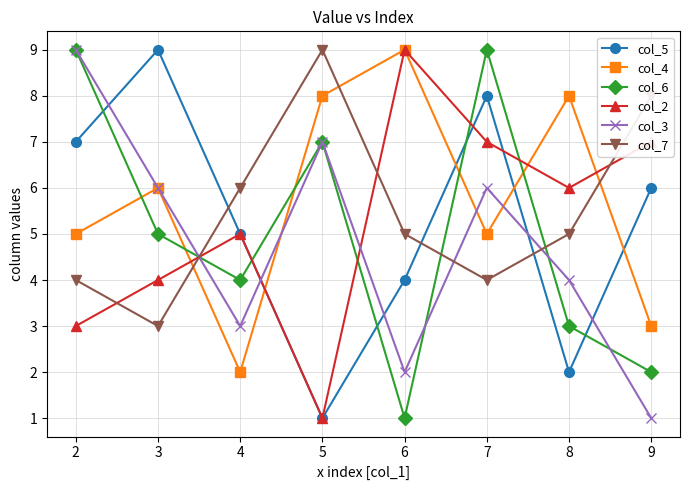

The value of col_4 at 3 is 6. True or false?

True